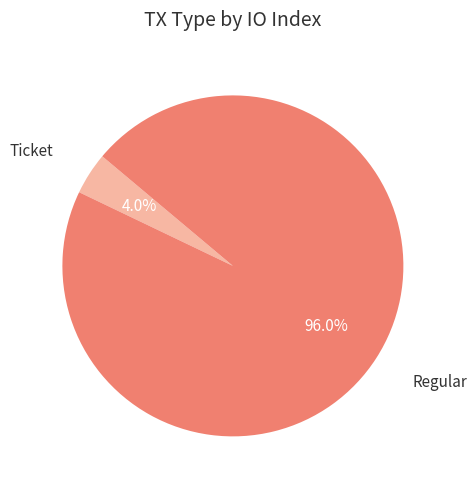

Is the sum of Ticket and Regular greater than half?

Yes